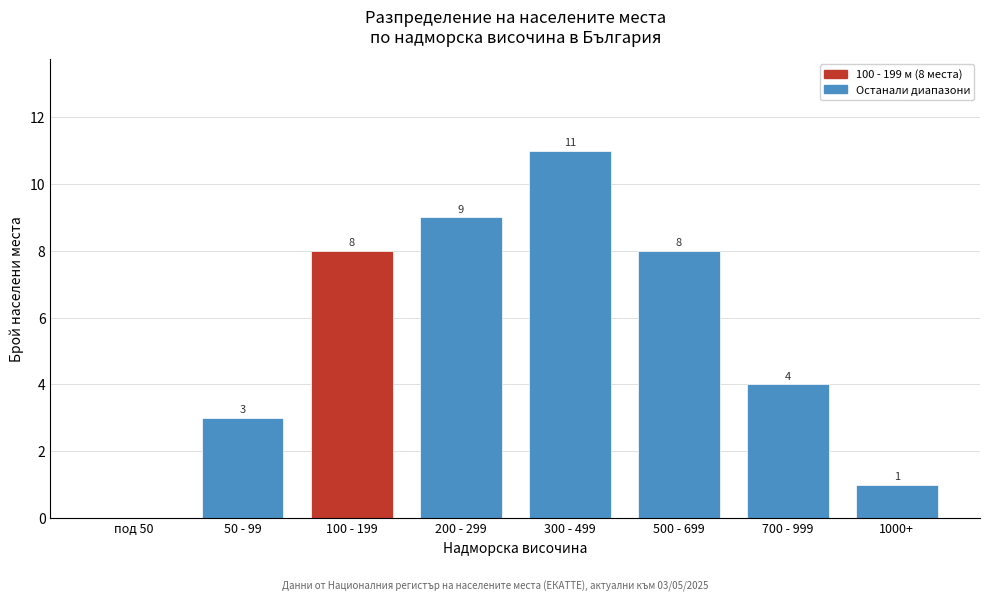

Reading left to right, what are all the values shown in this chart?

под 50=0	50 - 99=3	100 - 199=8	200 - 299=9	300 - 499=11	500 - 699=8	700 - 999=4	1000+=1